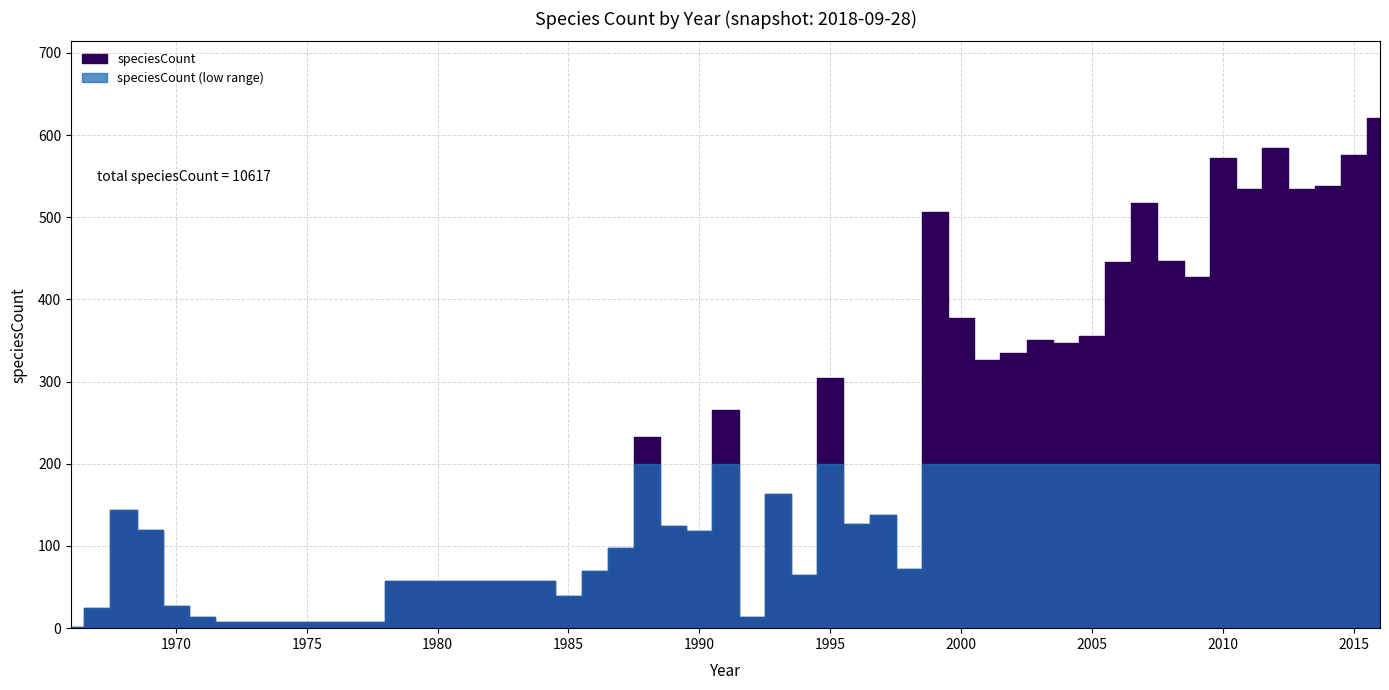

What is the smallest value displayed?

1